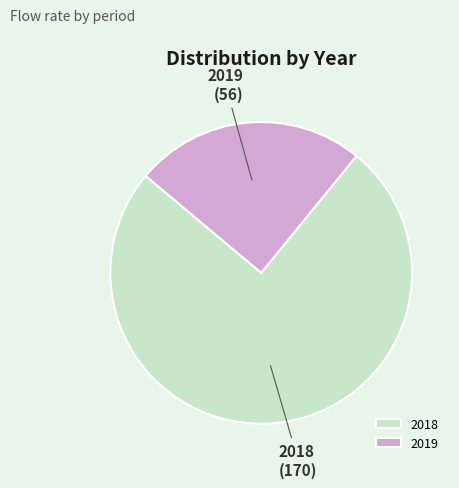

Rank the categories by value from lowest to highest.

2019, 2018